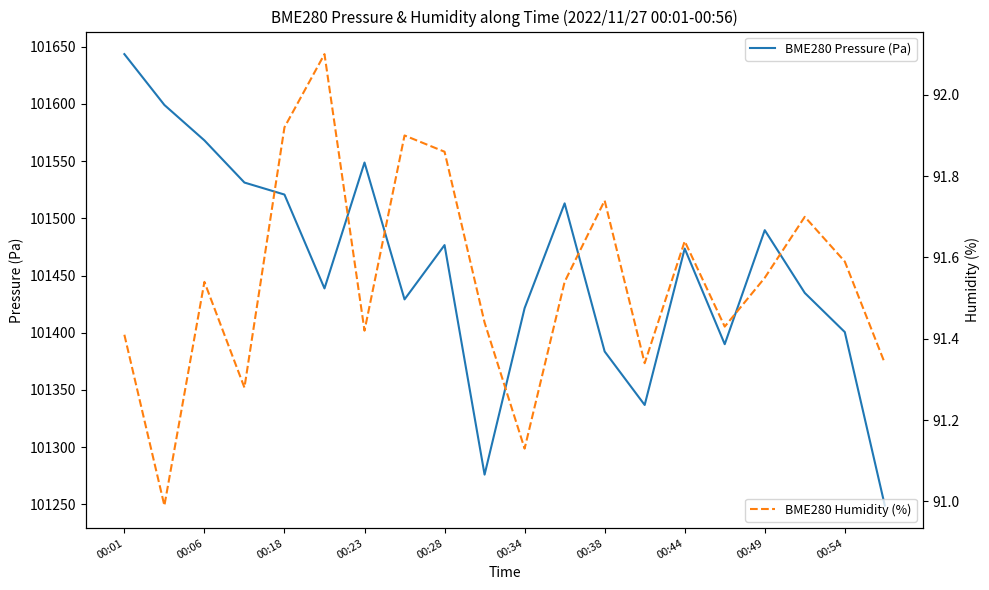

Is this an area chart (filled region under the line)?

No